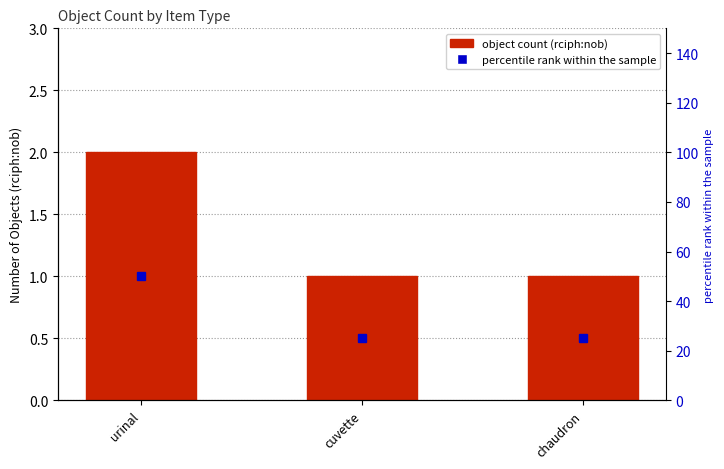

What is the average value?

1